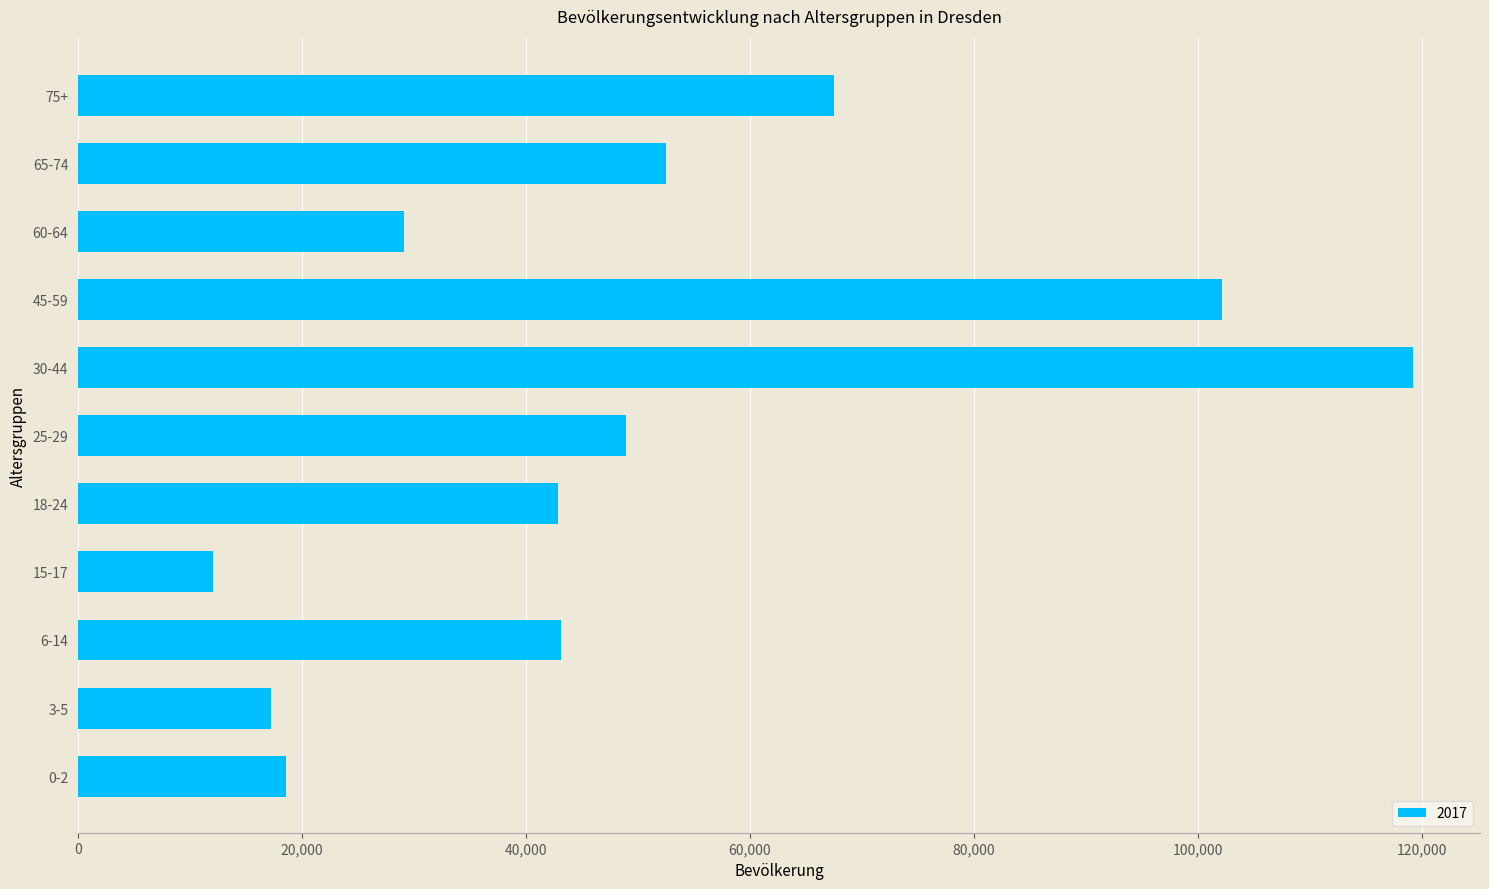

What is the ratio of the value at 18-24 to the value at 3-5?

2.5